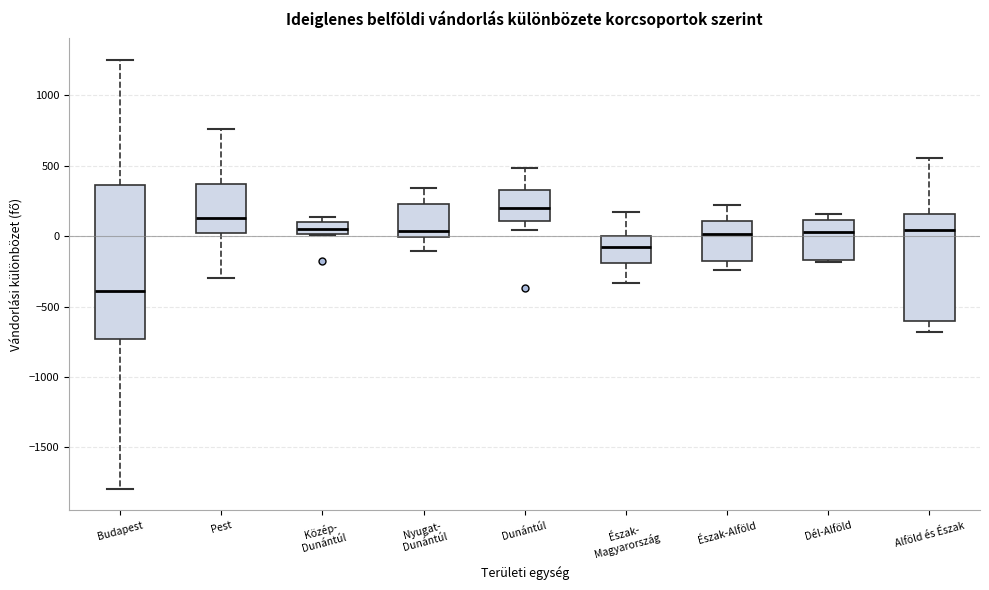

Reading left to right, read every box against the y-axis: the position of its median line, the range the box covers, and the ends of its whiskers. The values are not printed on the chart, so give them approximately, as read against the axis.

Budapest: median -400, box -750 to 350, whiskers -1800 to 1250
Pest: median 150, box 0 to 350, whiskers -300 to 750
Közép- Dunántúl: median 50, box 0 to 100, whiskers 0 to 150
Nyugat- Dunántúl: median 50, box 0 to 250, whiskers -100 to 350
Dunántúl: median 200, box 100 to 350, whiskers 50 to 500
Észak- Magyarország: median -100, box -200 to 0, whiskers -350 to 150
Észak-Alföld: median 0, box -150 to 100, whiskers -250 to 200
Dél-Alföld: median 50, box -150 to 100, whiskers -200 to 150
Alföld és Észak: median 50, box -600 to 150, whiskers -700 to 550